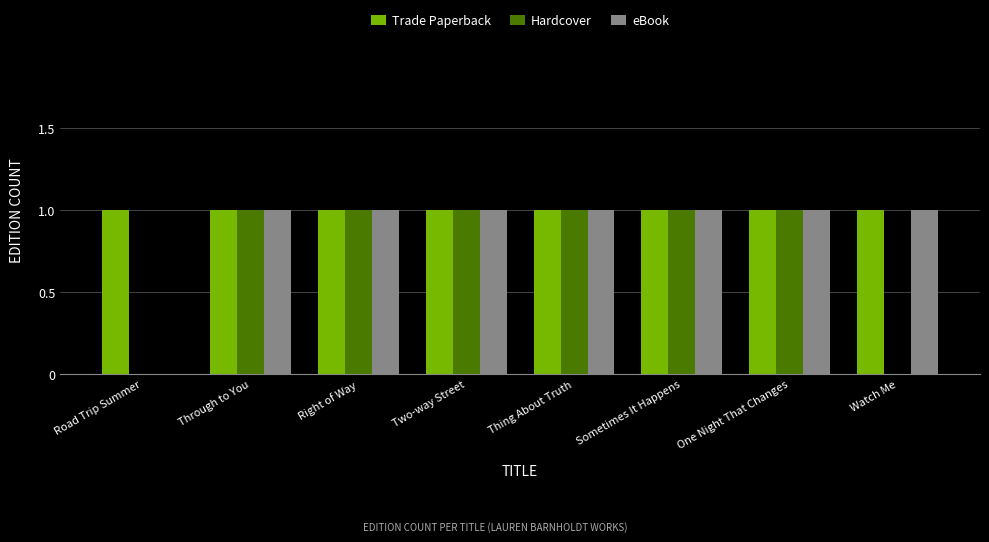

What is the total value across all series at One Night That Changes?

3